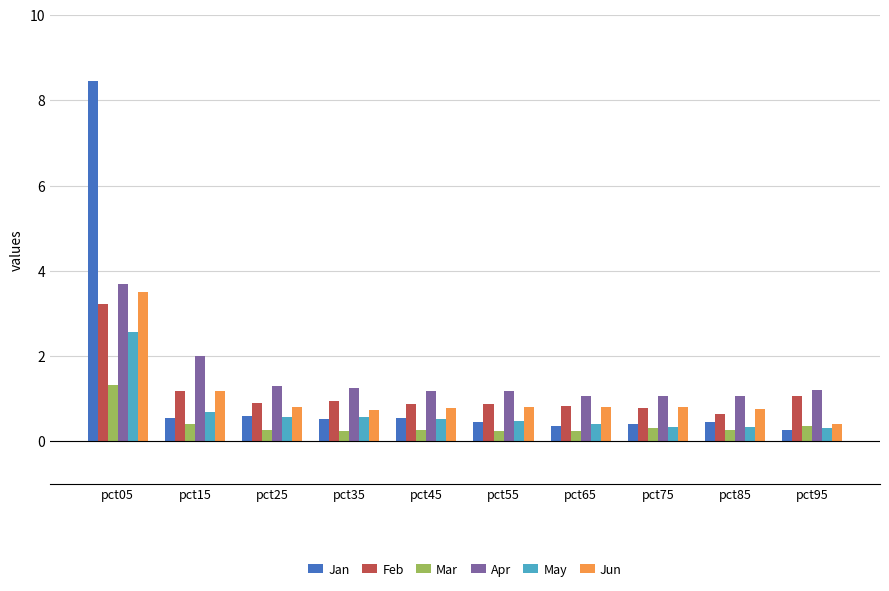

What is the value of the May bar at the 3rd from the left?

0.6